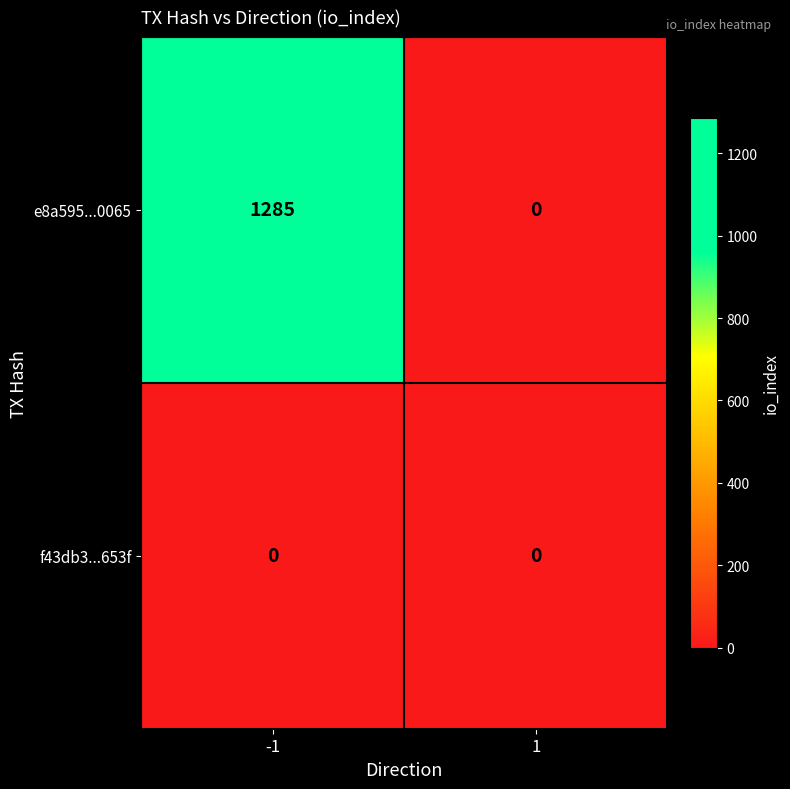

The e8a595...0065 series shows 0 at 1. True or false?

True